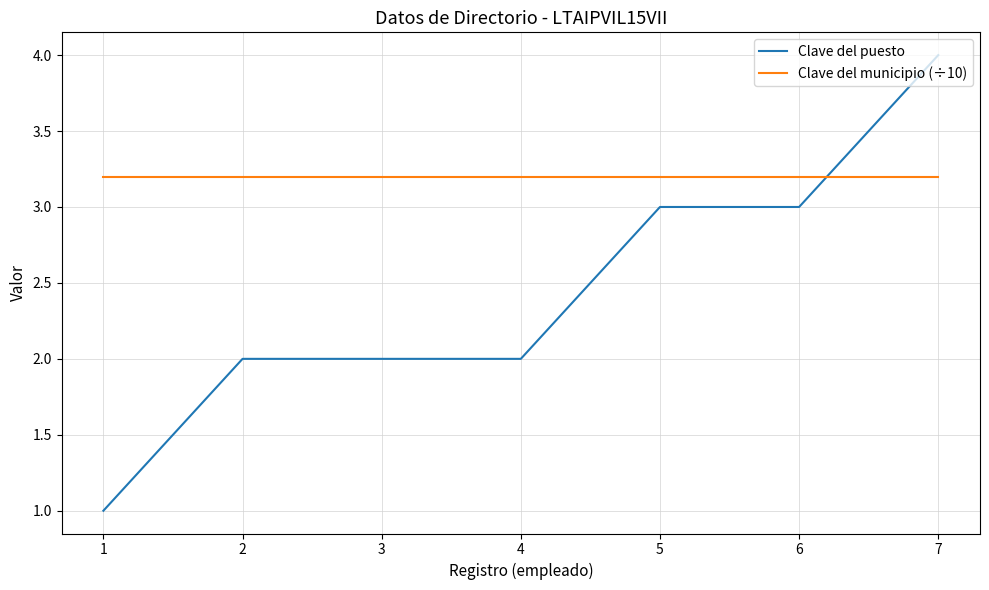

Reading left to right, transcribe all the data shown in this chart.

Clave del puesto: 1=1.0	2=2.0	3=2.0	4=2.0	5=3.0	6=3.0	7=4.0
Clave del municipio (÷10): 1=3.2	2=3.2	3=3.2	4=3.2	5=3.2	6=3.2	7=3.2